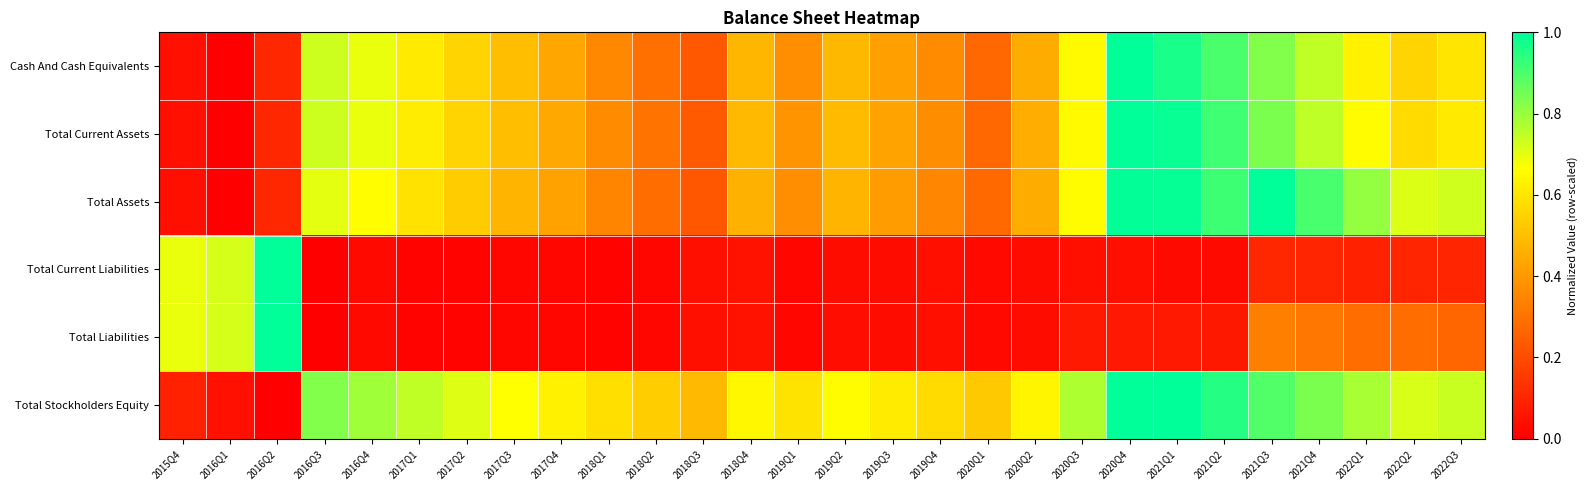

Reading left to right, list all the values displayed in this chart.

Cash And Cash Equivalents: 2015Q4=0.0	2016Q1=0.0	2016Q2=0.1	2016Q3=0.7	2016Q4=0.7	2017Q1=0.6	2017Q2=0.6	2017Q3=0.5	2017Q4=0.4	2018Q1=0.4	2018Q2=0.3	2018Q3=0.2	2018Q4=0.5	2019Q1=0.4	2019Q2=0.5	2019Q3=0.4	2019Q4=0.4	2020Q1=0.3	2020Q2=0.5	2020Q3=0.7	2020Q4=1.0	2021Q1=1.0	2021Q2=0.9	2021Q3=0.8	2021Q4=0.7	2022Q1=0.6	2022Q2=0.6	2022Q3=0.6
Total Current Assets: 2015Q4=0.0	2016Q1=0.0	2016Q2=0.1	2016Q3=0.7	2016Q4=0.7	2017Q1=0.6	2017Q2=0.6	2017Q3=0.5	2017Q4=0.4	2018Q1=0.4	2018Q2=0.3	2018Q3=0.2	2018Q4=0.5	2019Q1=0.4	2019Q2=0.5	2019Q3=0.4	2019Q4=0.4	2020Q1=0.3	2020Q2=0.5	2020Q3=0.7	2020Q4=1.0	2021Q1=1.0	2021Q2=0.9	2021Q3=0.8	2021Q4=0.8	2022Q1=0.7	2022Q2=0.6	2022Q3=0.6
Total Assets: 2015Q4=0.0	2016Q1=0.0	2016Q2=0.1	2016Q3=0.7	2016Q4=0.7	2017Q1=0.6	2017Q2=0.5	2017Q3=0.5	2017Q4=0.4	2018Q1=0.3	2018Q2=0.3	2018Q3=0.2	2018Q4=0.5	2019Q1=0.4	2019Q2=0.5	2019Q3=0.4	2019Q4=0.4	2020Q1=0.3	2020Q2=0.4	2020Q3=0.7	2020Q4=1.0	2021Q1=1.0	2021Q2=0.9	2021Q3=1.0	2021Q4=0.9	2022Q1=0.8	2022Q2=0.7	2022Q3=0.7
Total Current Liabilities: 2015Q4=0.7	2016Q1=0.7	2016Q2=1.0	2016Q3=0.0	2016Q4=0.0	2017Q1=0.0	2017Q2=0.0	2017Q3=0.0	2017Q4=0.0	2018Q1=0.0	2018Q2=0.0	2018Q3=0.0	2018Q4=0.0	2019Q1=0.0	2019Q2=0.0	2019Q3=0.0	2019Q4=0.0	2020Q1=0.0	2020Q2=0.0	2020Q3=0.0	2020Q4=0.0	2021Q1=0.0	2021Q2=0.0	2021Q3=0.1	2021Q4=0.1	2022Q1=0.1	2022Q2=0.1	2022Q3=0.1
Total Liabilities: 2015Q4=0.7	2016Q1=0.7	2016Q2=1.0	2016Q3=0.0	2016Q4=0.0	2017Q1=0.0	2017Q2=0.0	2017Q3=0.0	2017Q4=0.0	2018Q1=0.0	2018Q2=0.0	2018Q3=0.0	2018Q4=0.0	2019Q1=0.0	2019Q2=0.0	2019Q3=0.0	2019Q4=0.0	2020Q1=0.0	2020Q2=0.0	2020Q3=0.1	2020Q4=0.1	2021Q1=0.1	2021Q2=0.1	2021Q3=0.3	2021Q4=0.3	2022Q1=0.3	2022Q2=0.3	2022Q3=0.3
Total Stockholders Equity: 2015Q4=0.1	2016Q1=0.0	2016Q2=0.0	2016Q3=0.8	2016Q4=0.8	2017Q1=0.7	2017Q2=0.7	2017Q3=0.7	2017Q4=0.6	2018Q1=0.6	2018Q2=0.5	2018Q3=0.5	2018Q4=0.6	2019Q1=0.6	2019Q2=0.7	2019Q3=0.6	2019Q4=0.6	2020Q1=0.5	2020Q2=0.6	2020Q3=0.8	2020Q4=1.0	2021Q1=1.0	2021Q2=1.0	2021Q3=0.9	2021Q4=0.8	2022Q1=0.8	2022Q2=0.7	2022Q3=0.7